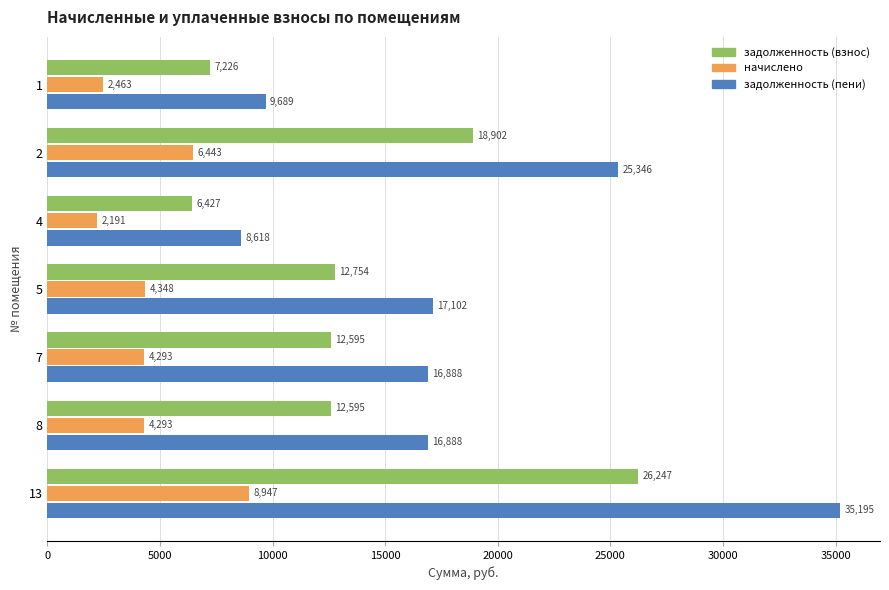

True or false: начислено has a value of 1294.0 at 5.

False